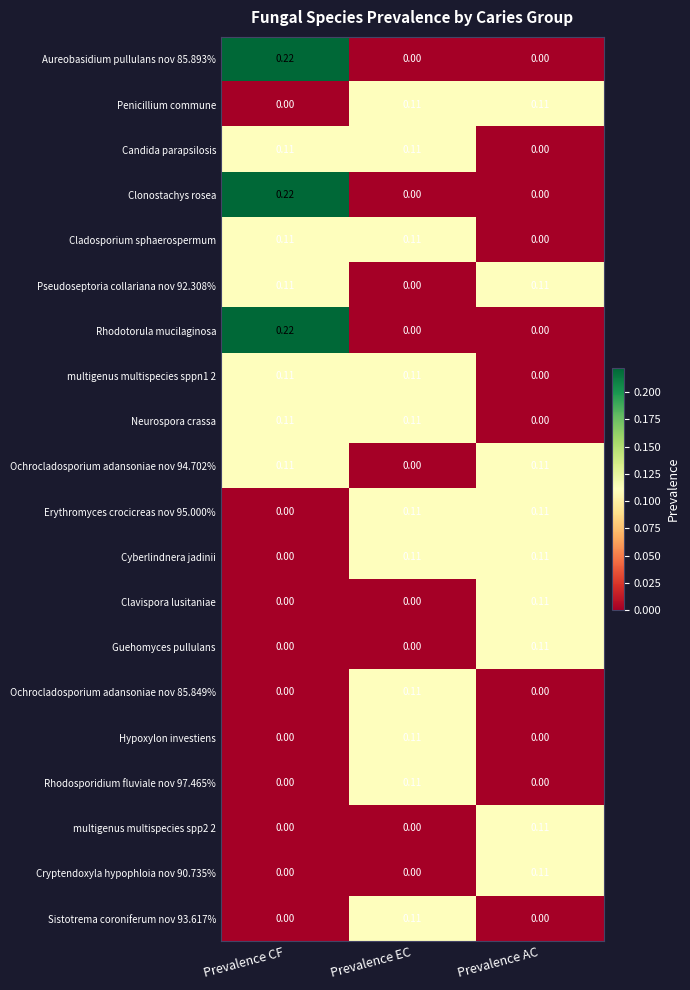

Is the value of multigenus multispecies sppn1 2 at Prevalence AC greater than the value of Candida parapsilosis at Prevalence EC?

No